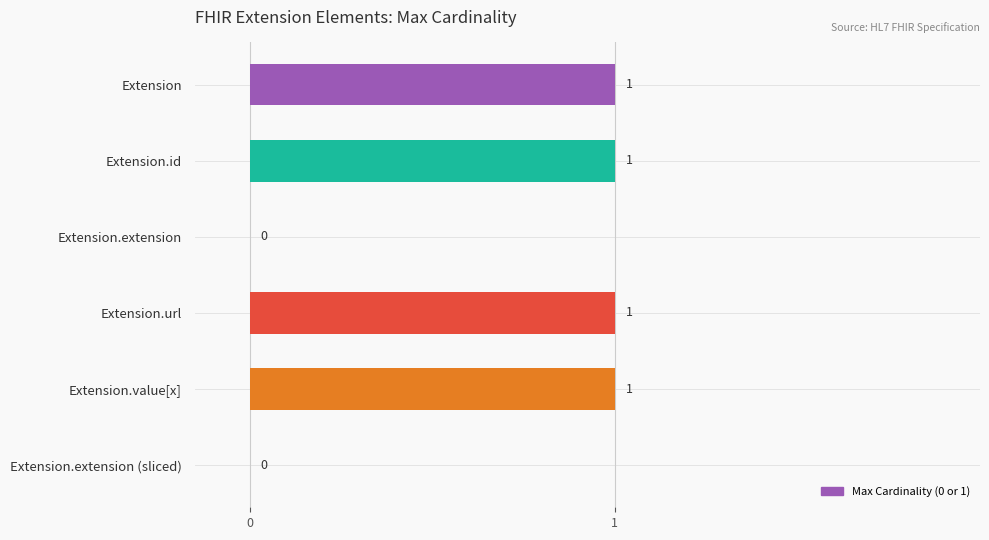

The chart shows a value of 1 at Extension.id. True or false?

True